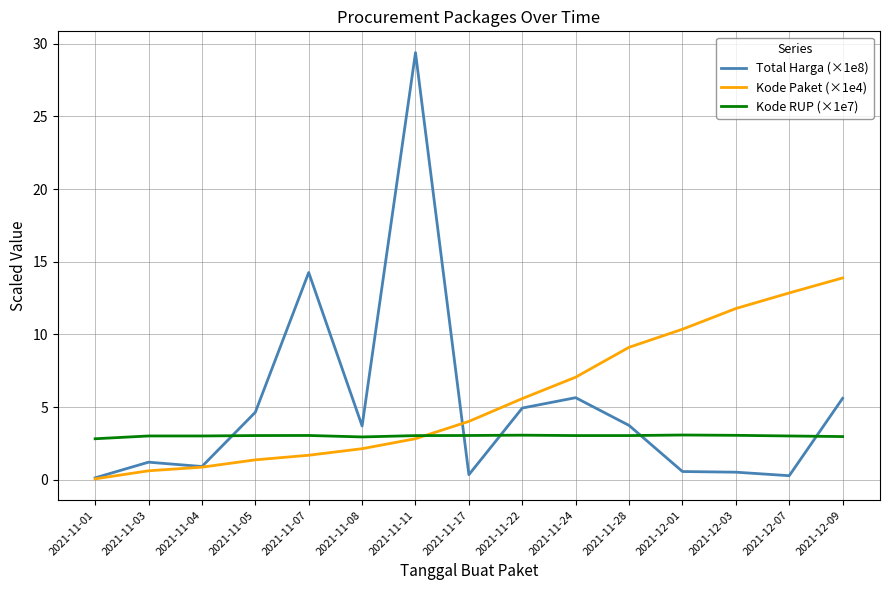

Which series has the largest range (max minus min)?

Total Harga (×1e8)